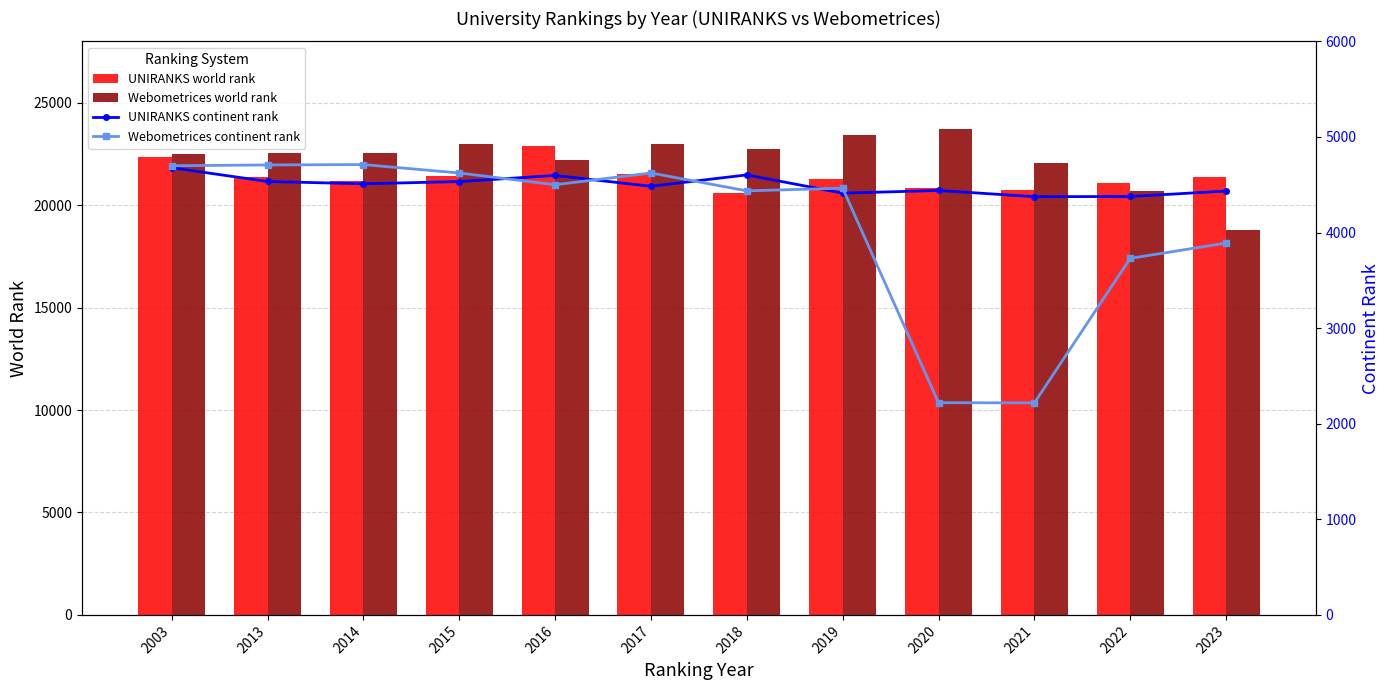

What are all the series names shown in the legend?

UNIRANKS world rank, Webometrices world rank, UNIRANKS continent rank, Webometrices continent rank